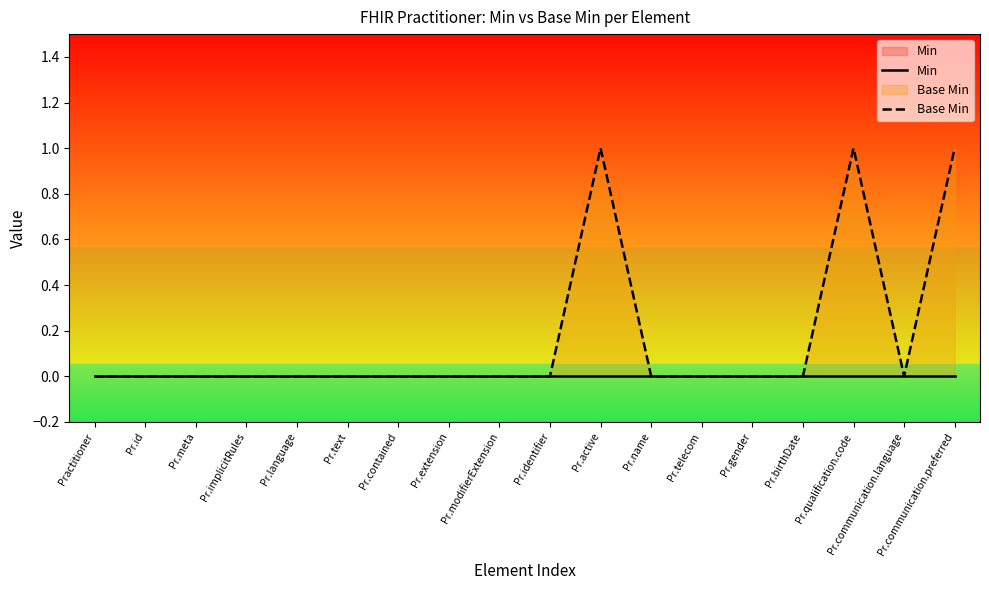

What are all the series names shown in the legend?

Min, Base Min